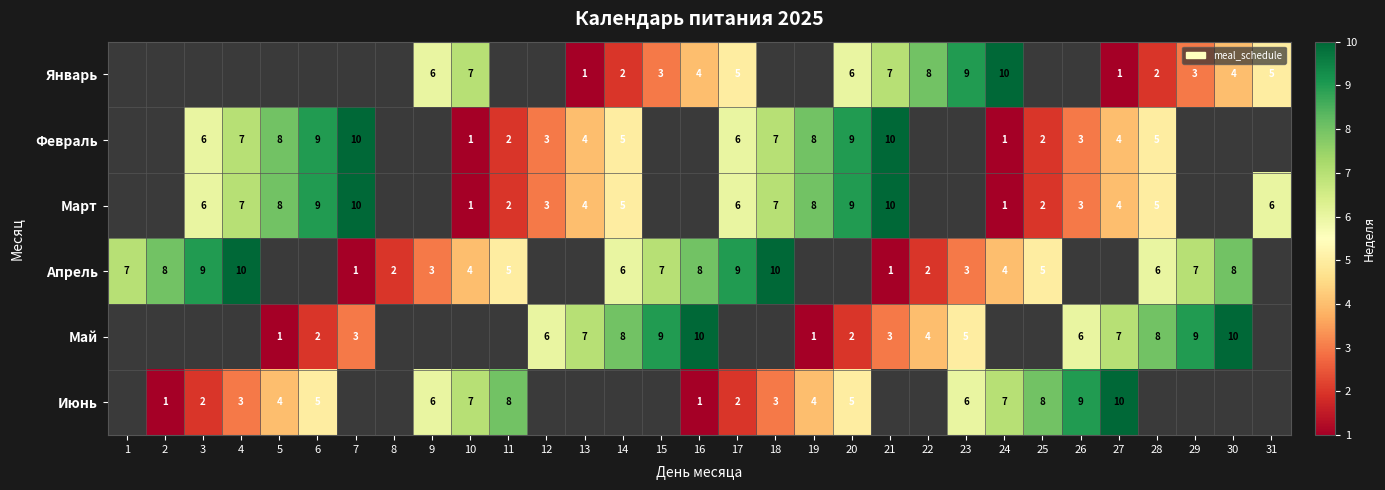

Is it true that Январь equals 1 at 27?

True